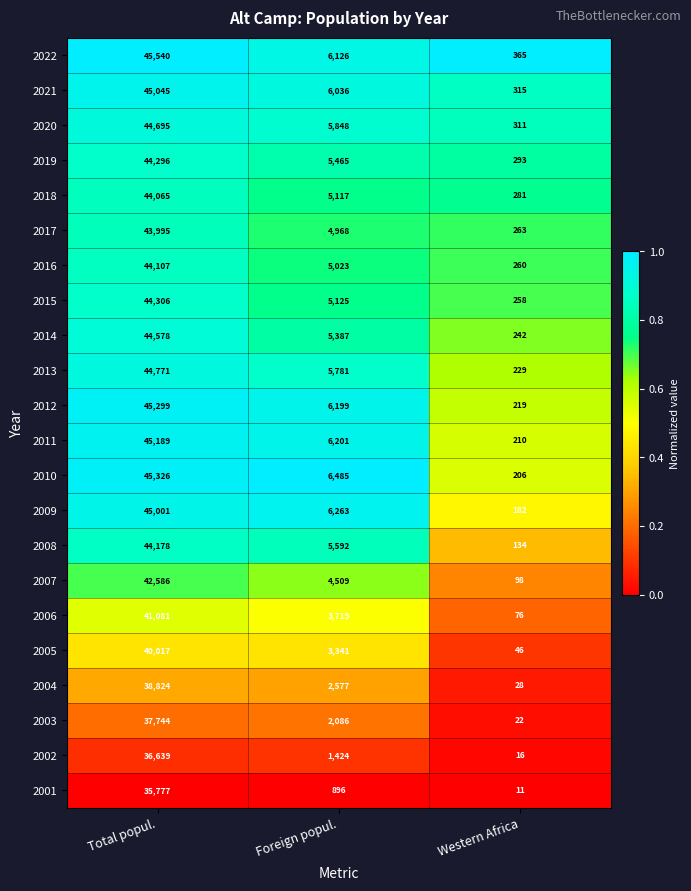

At which label does 2015 first exceed 5125?

Total popul.